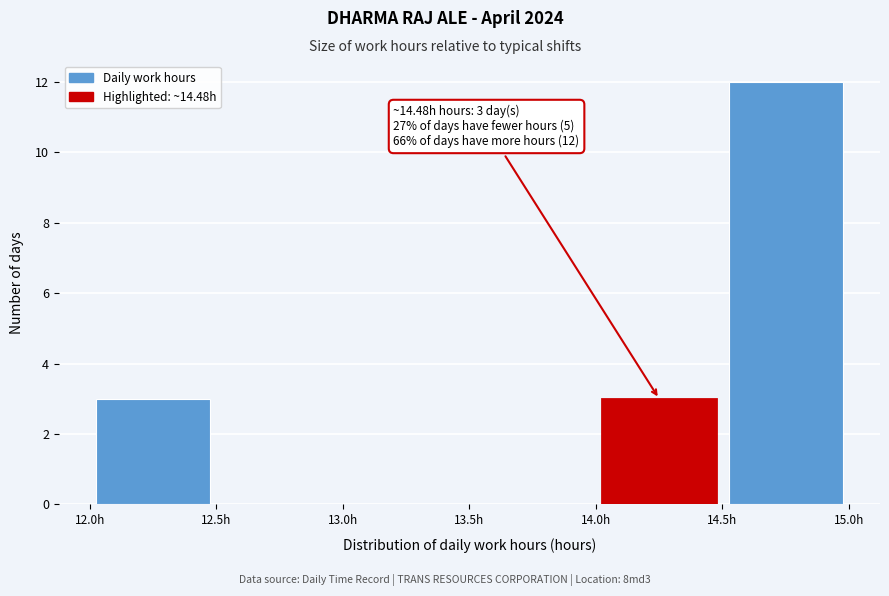

Over which range of the x-axis is the bar tallest?

14.5 to 15.0